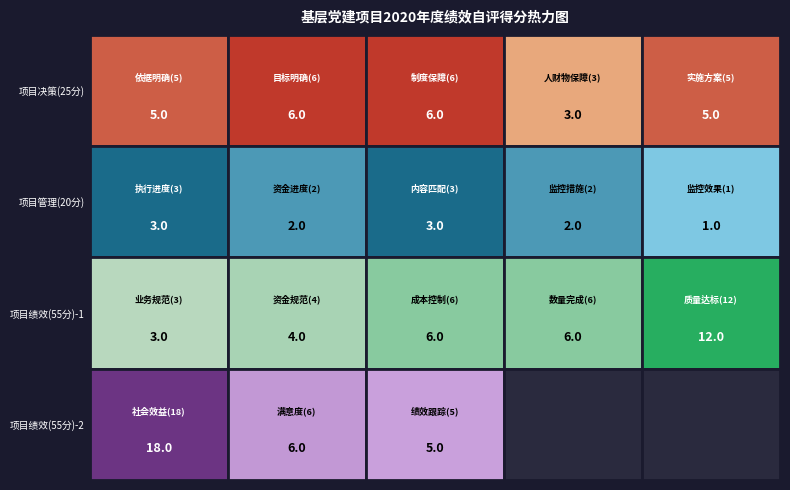

List the series in order of their peak value, lowest first.

项目管理(20分), 项目决策(25分), 项目绩效(55分)-1, 项目绩效(55分)-2